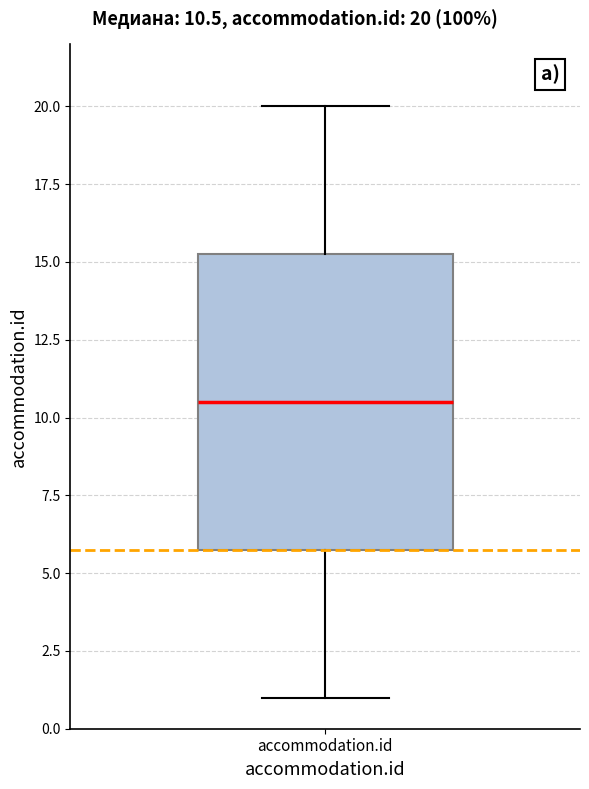

Transcribe this box plot: give where the median line is, the range the box spans, and where the two whiskers end, as read against the y-axis. The values are not printed on the chart, so give them approximately, as read against the axis.

median 10.5, box 6.0 to 15.5, whiskers 1.0 to 20.0